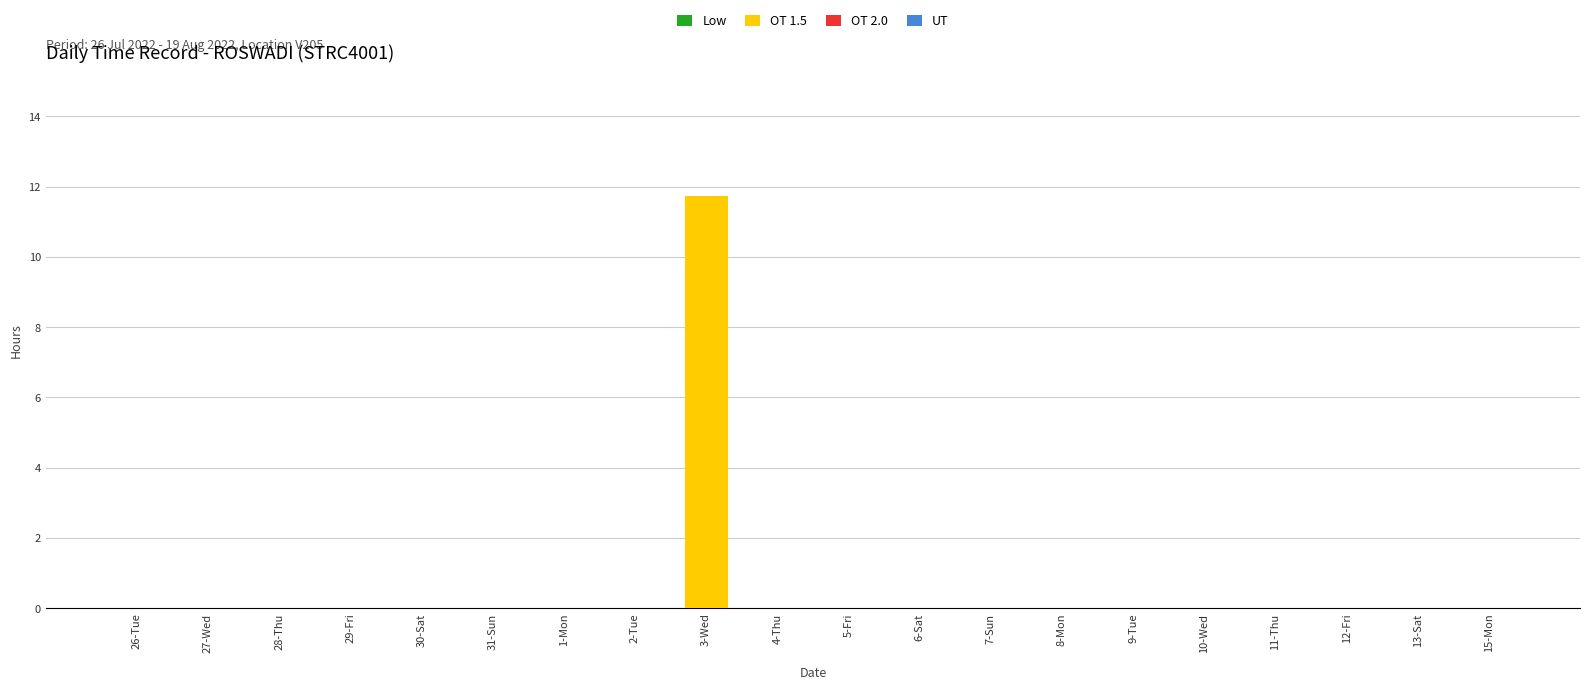

Are the bars horizontal?

No